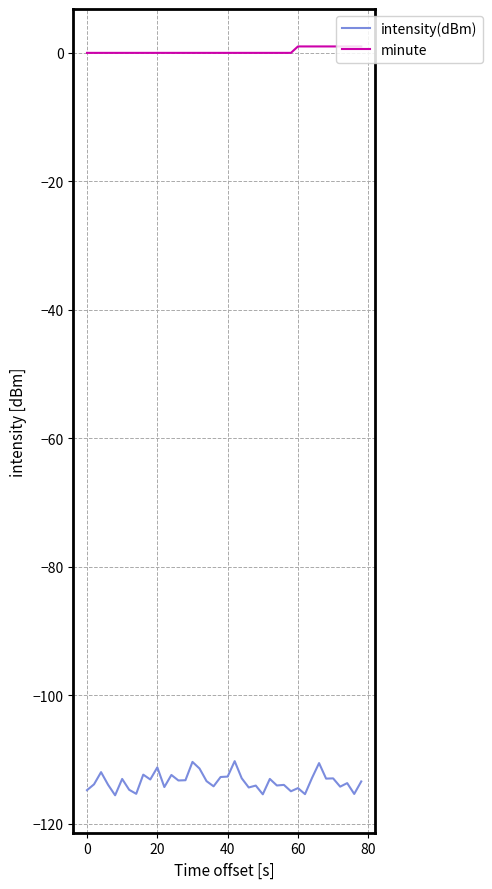

List the series in order of their peak value, lowest first.

intensity(dBm), minute